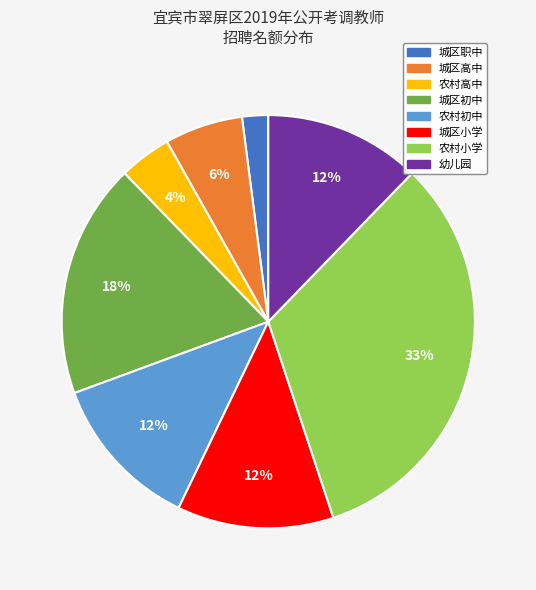

To the nearest percent, what is the difference between the largest and smallest slice percentages?

31%